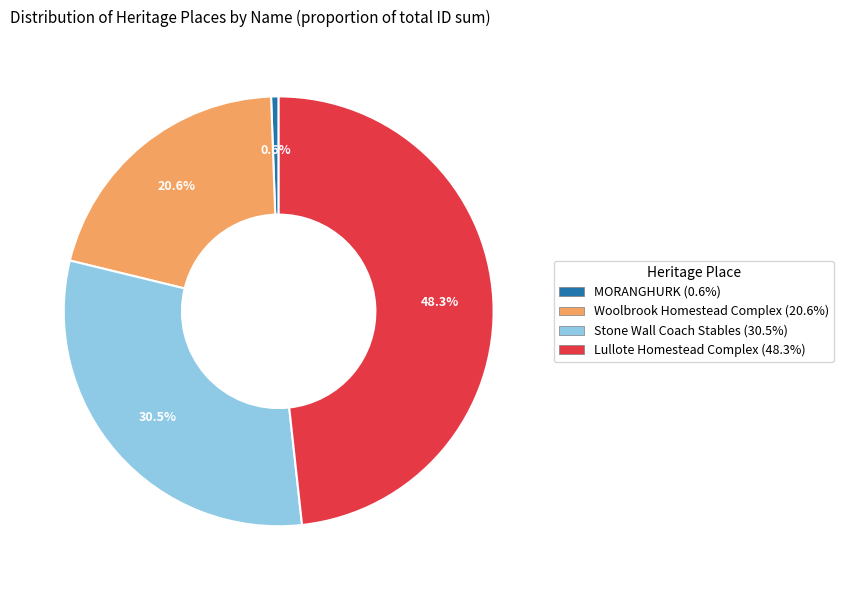

Which category has the biggest portion of the pie?

Lullote Homestead Complex